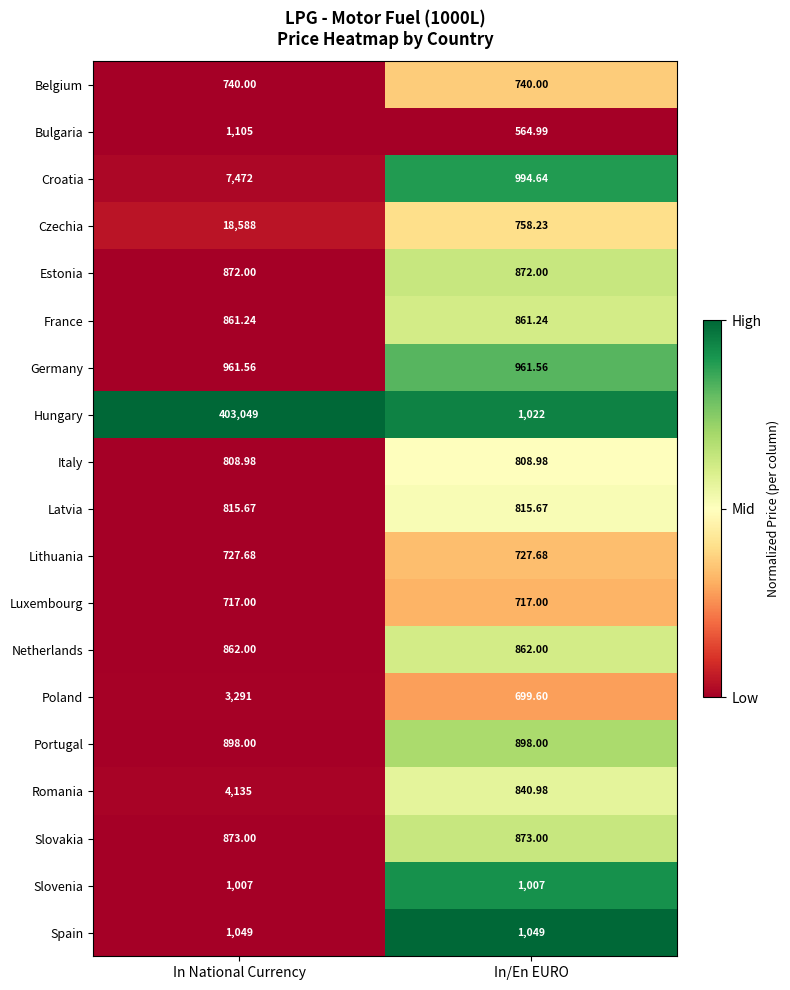

Which category has the lowest value across all series?

In/En EURO